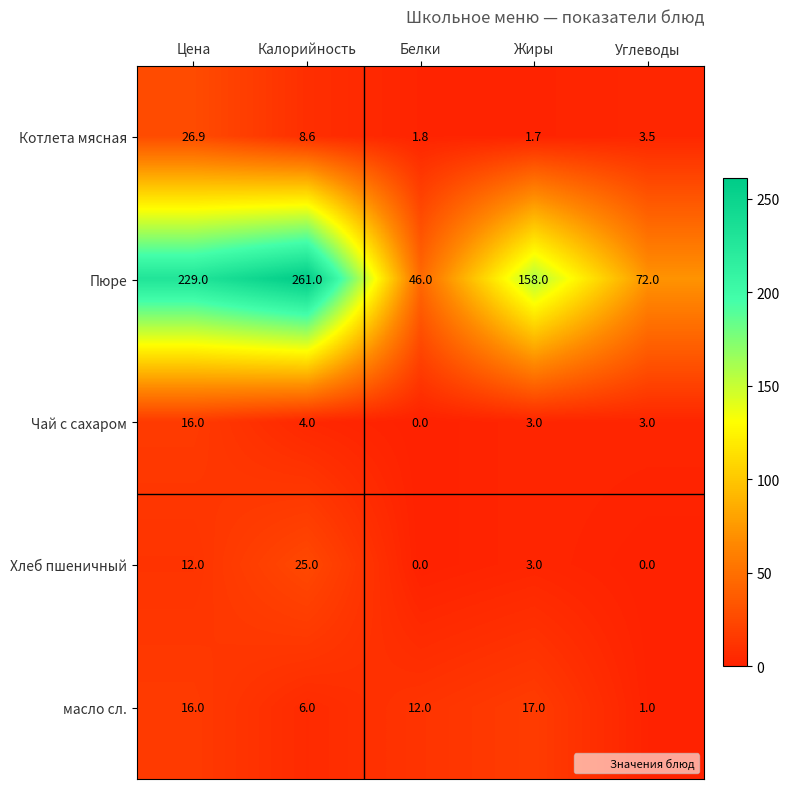

List the series in order of their peak value, lowest first.

Чай с сахаром, масло сл., Хлеб пшеничный, Котлета мясная, Пюре